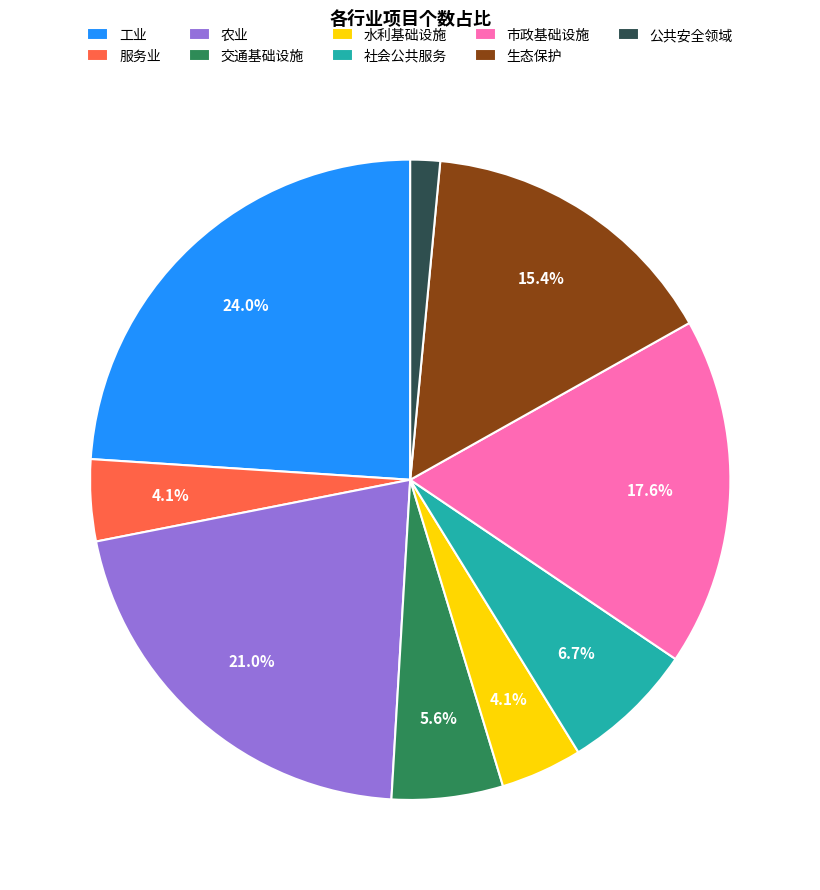

To the nearest percent, what is the combined percentage of 社会公共服务 and 农业?

28%